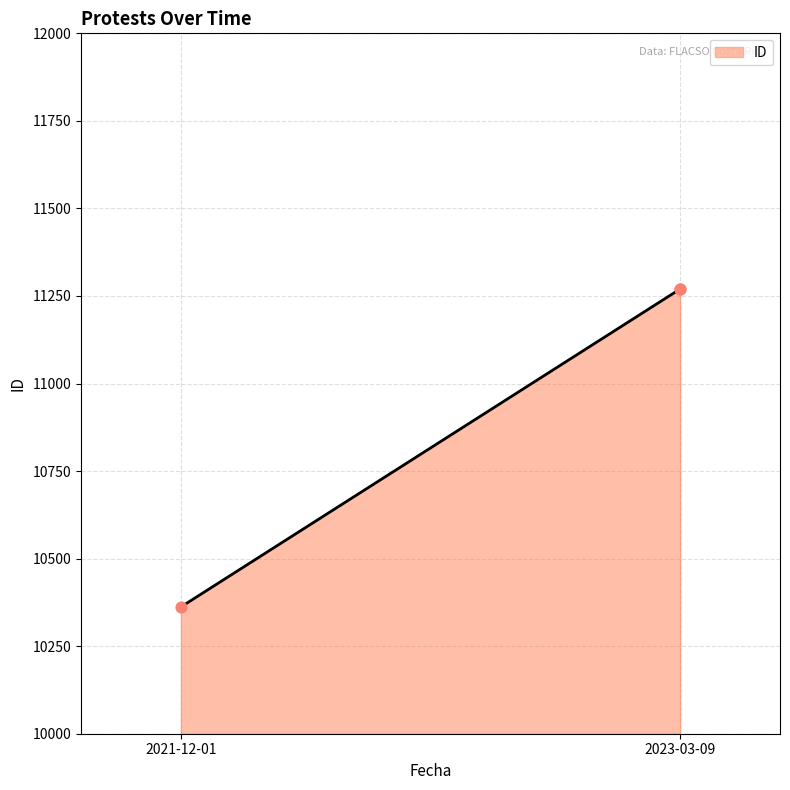

What is the ratio of the value at 2023-03-09 to the value at 2021-12-01?

1.1